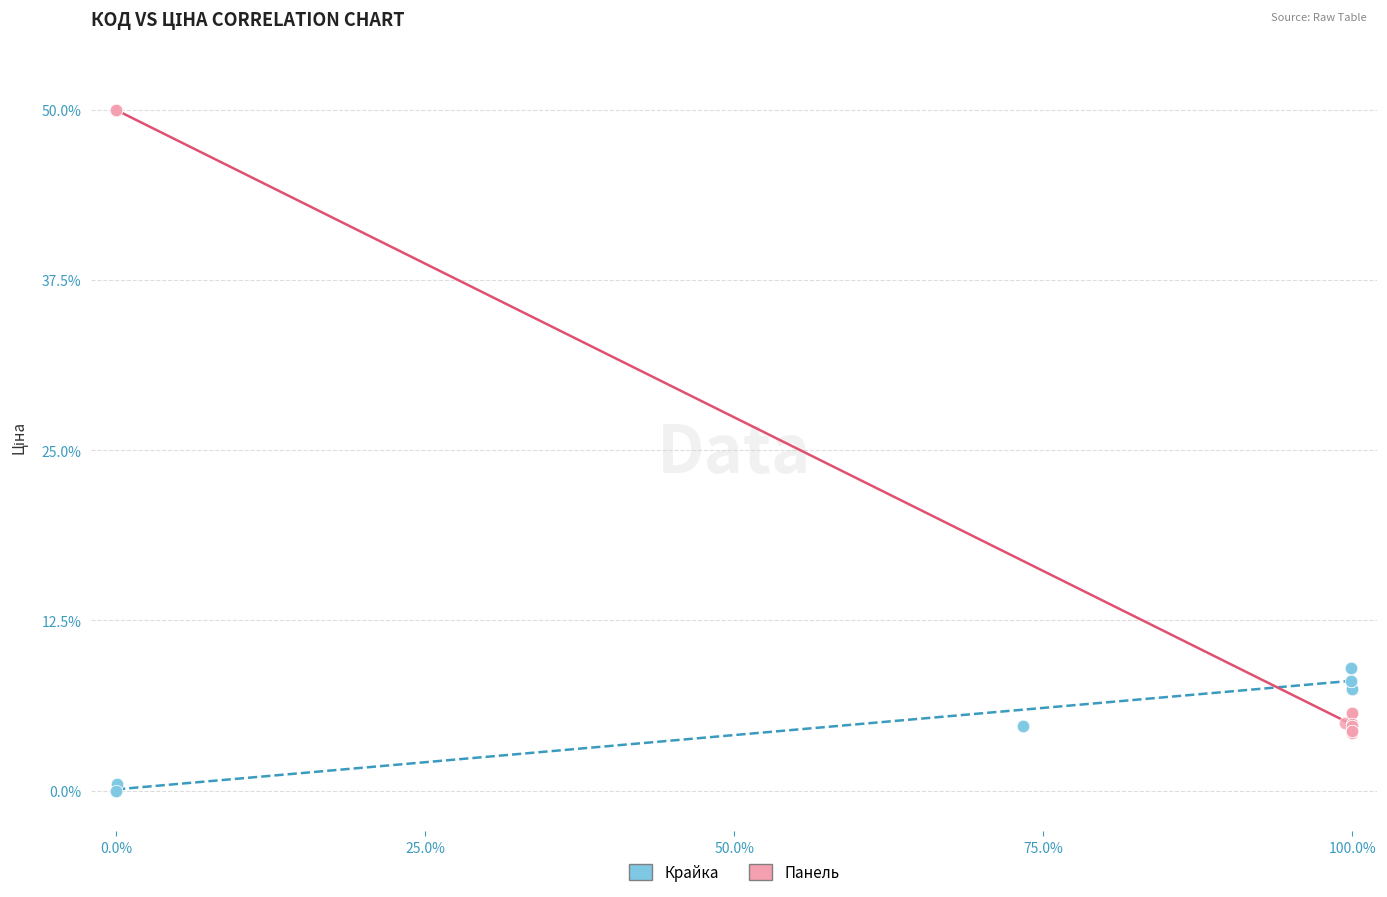

What are all the series names shown in the legend?

Крайка, Панель